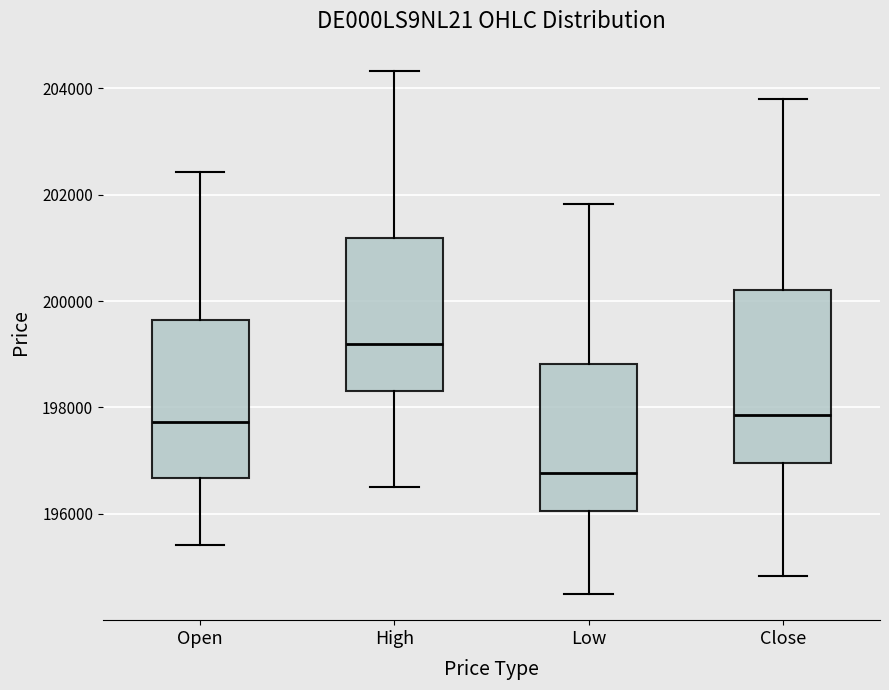

Reading left to right, transcribe this box plot: for each box, give where its median line is, the range the box spans, and where its two whiskers end, as read against the y-axis. The values are not printed on the chart, so give them approximately, as read against the axis.

Open: median 197800, box 196600 to 199600, whiskers 195400 to 202400
High: median 199200, box 198400 to 201200, whiskers 196600 to 204400
Low: median 196800, box 196000 to 198800, whiskers 194400 to 201800
Close: median 197800, box 197000 to 200200, whiskers 194800 to 203800